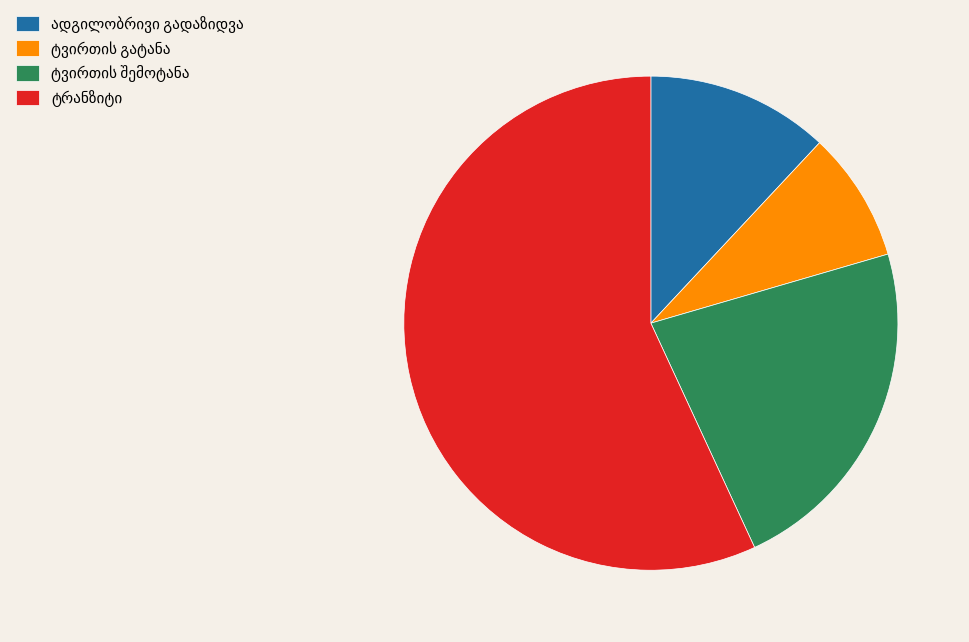

How many slices are in this pie chart?

4